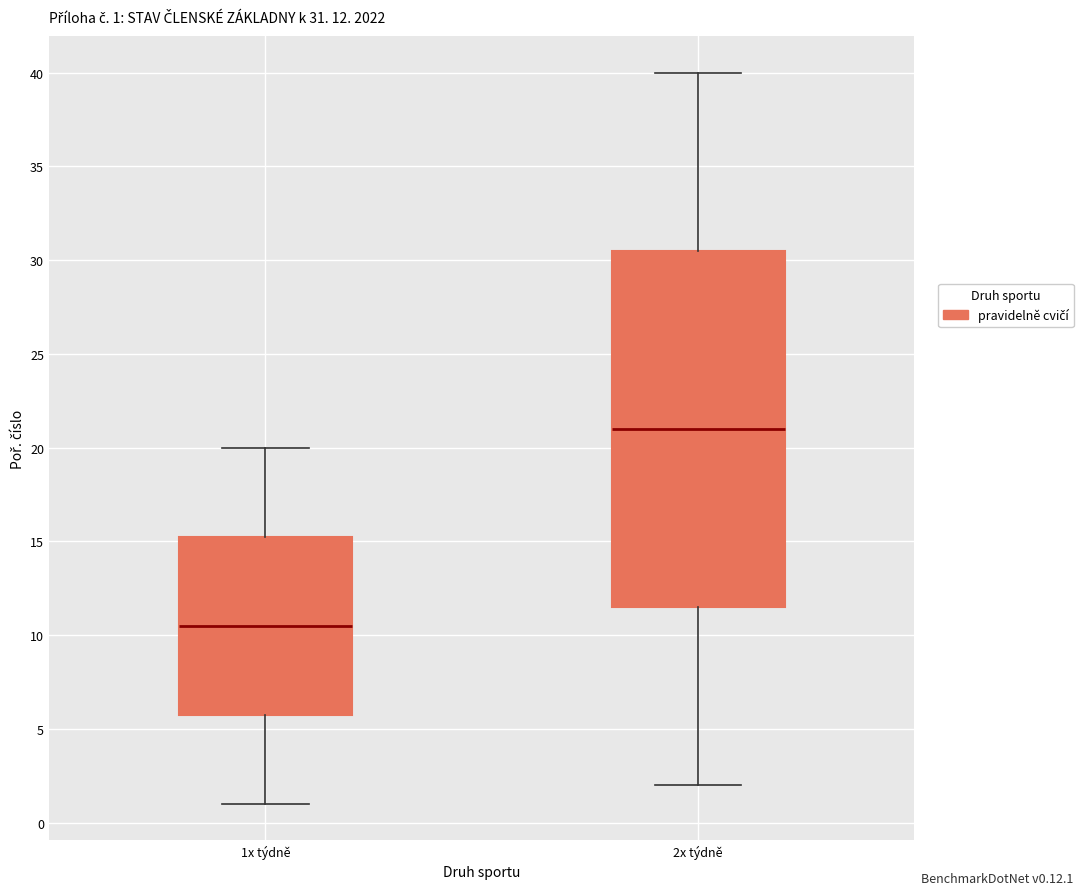

Which box has the lowest median line?

1x týdně